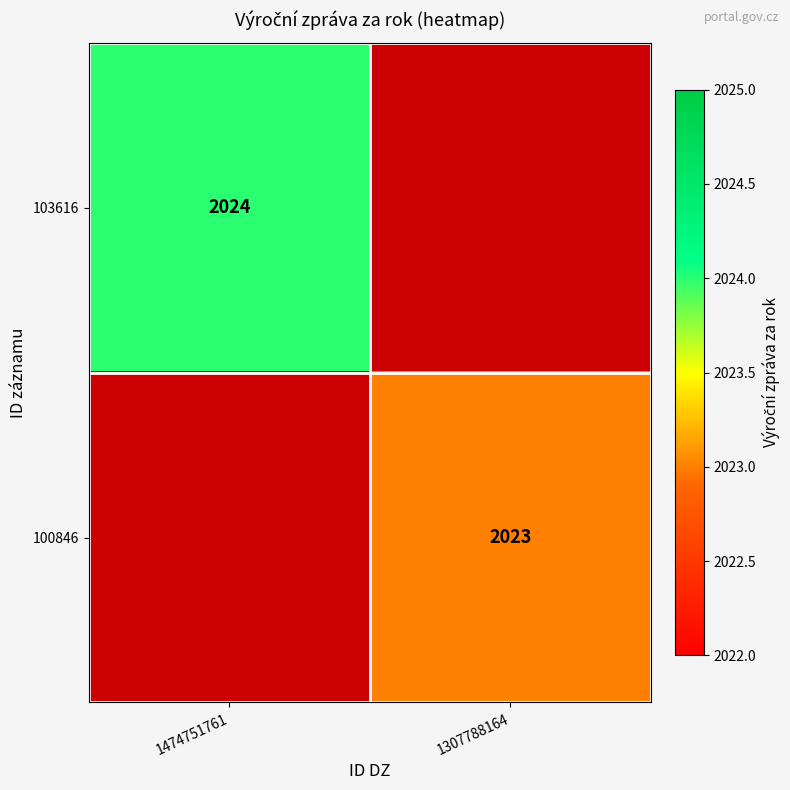

Is it true that 100846 equals 2023 at 1307788164?

True